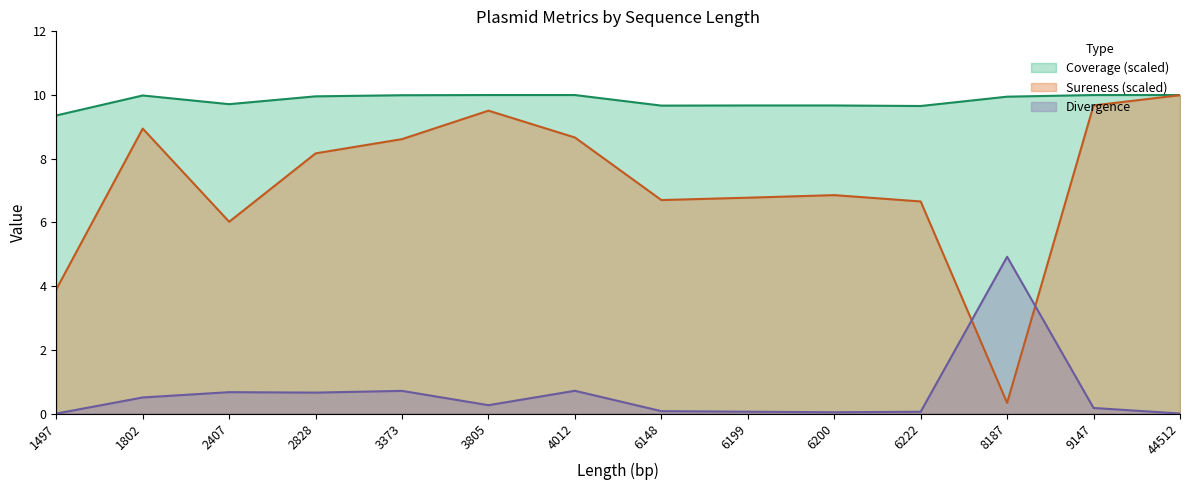

What is the highest value of the Coverage series?

10.0